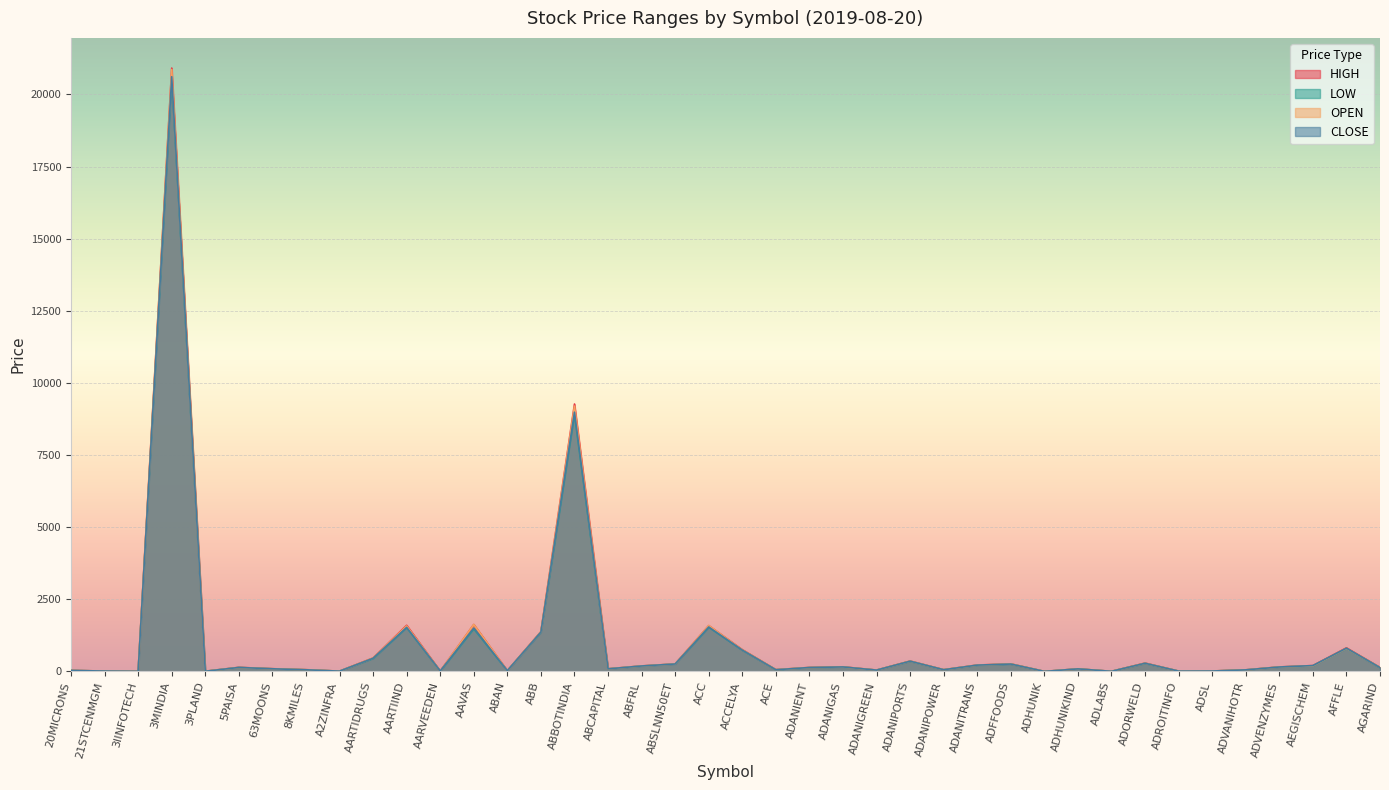

How many lines are shown in the chart?

4